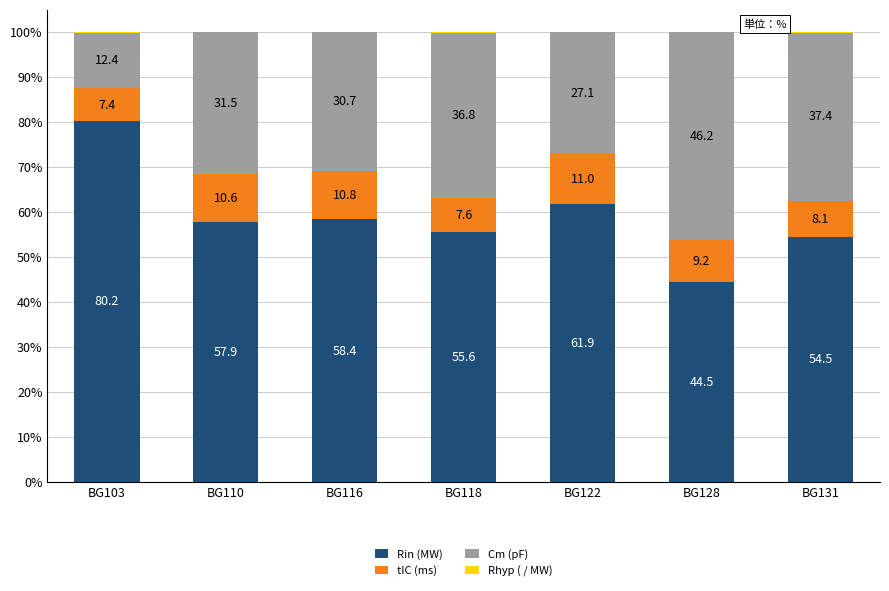

What is the highest value of the Rin (MW) series?

80.2